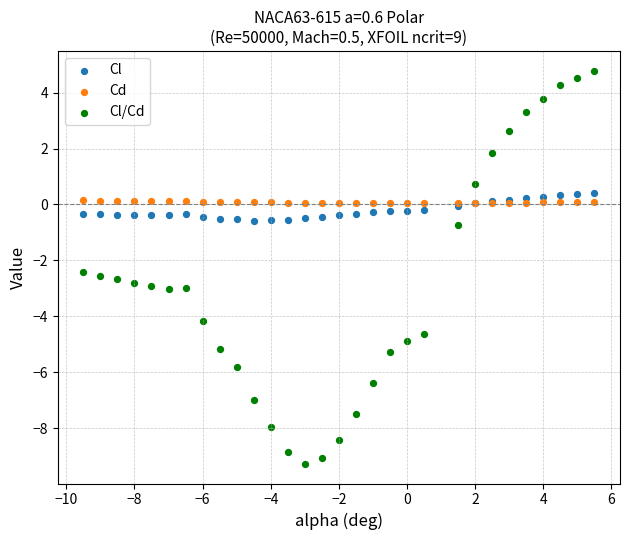

Which series has the largest Y range (max minus min)?

Cl/Cd